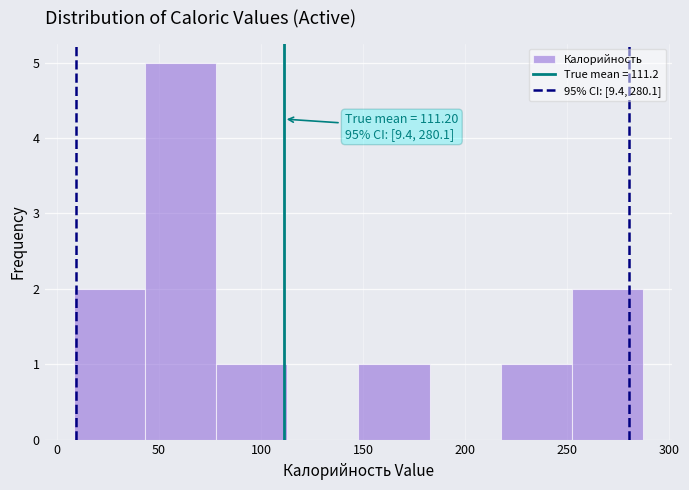

Over which range of the x-axis is the bar tallest?

45 to 80